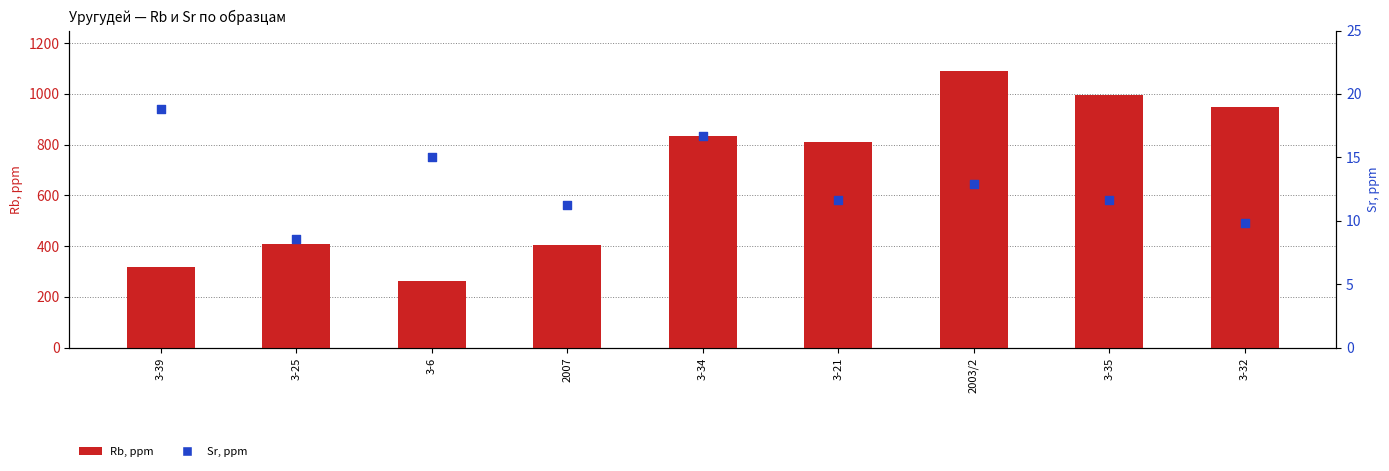

Which series has the largest Y range (max minus min)?

Rb, ppm